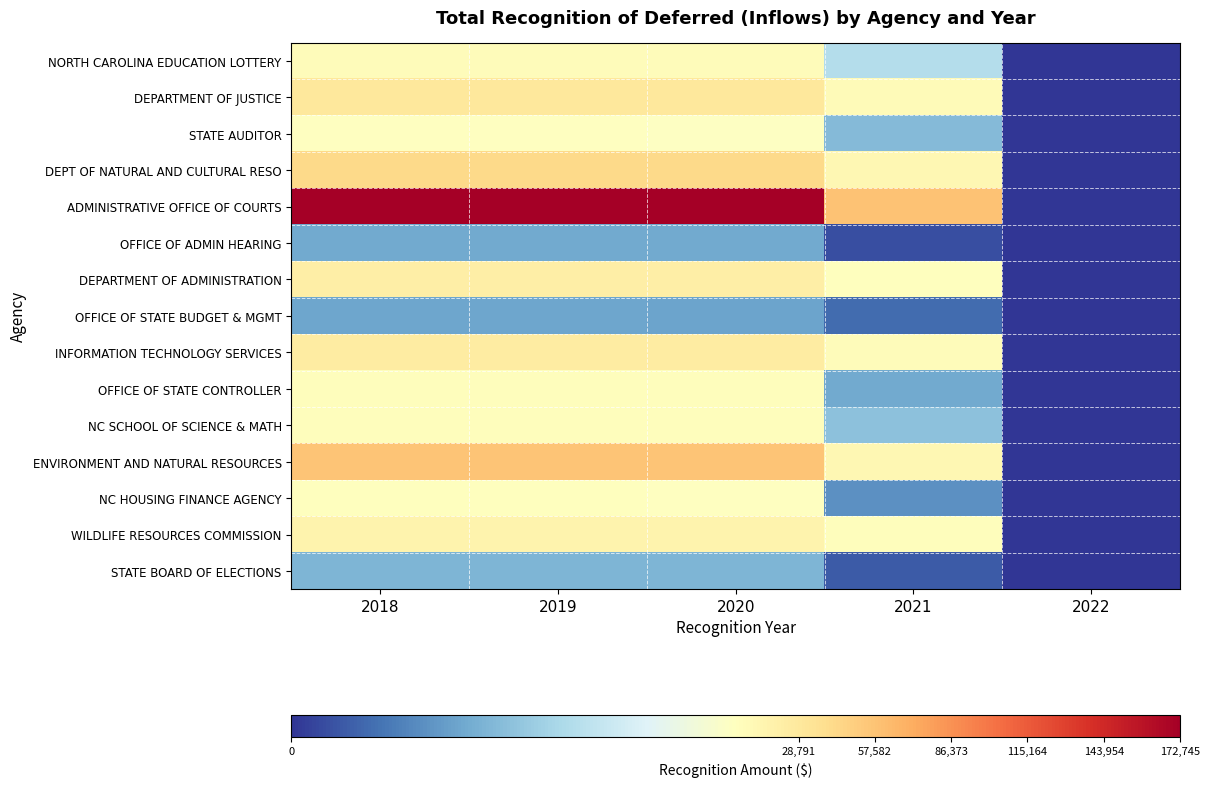

Between 2018 and 2022, which series saw the biggest shift?

ADMINISTRATIVE OFFICE OF COURTS